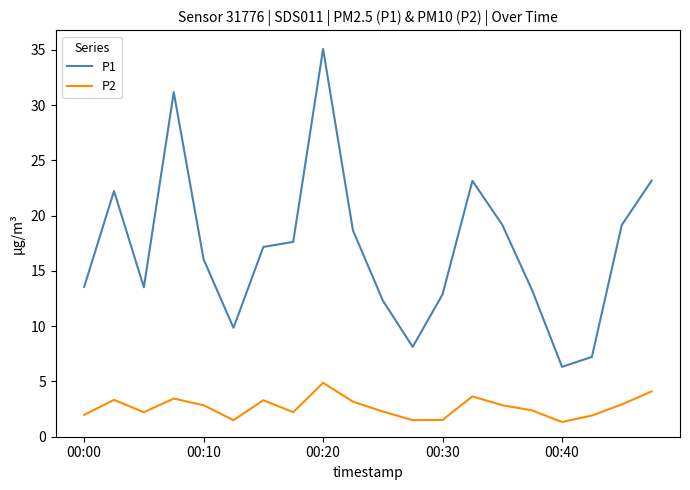

Does the chart display data point markers on the line(s)?

No